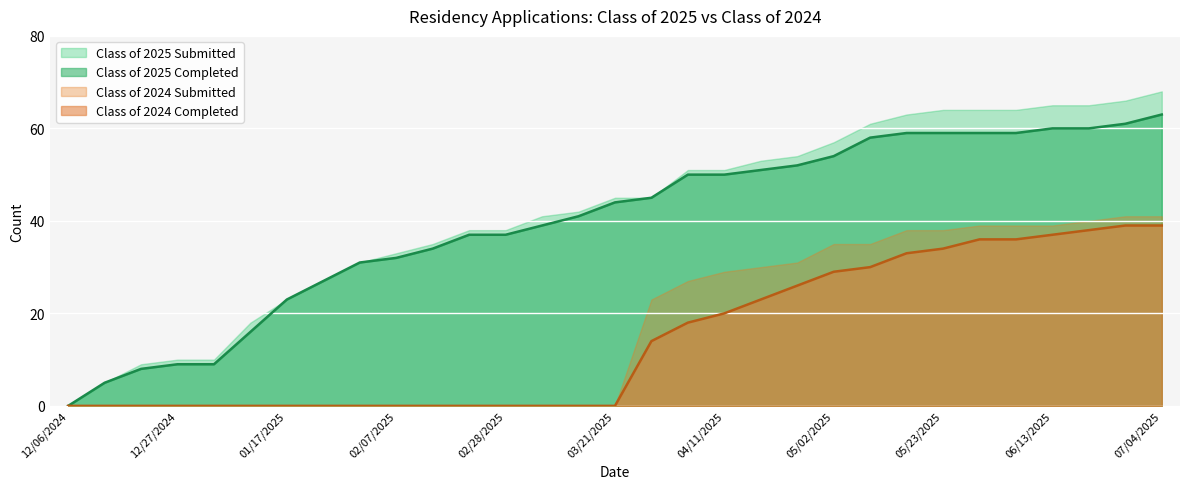

Is it true that Class of 2025 Completed equals 59 at 05/16/2025?

True